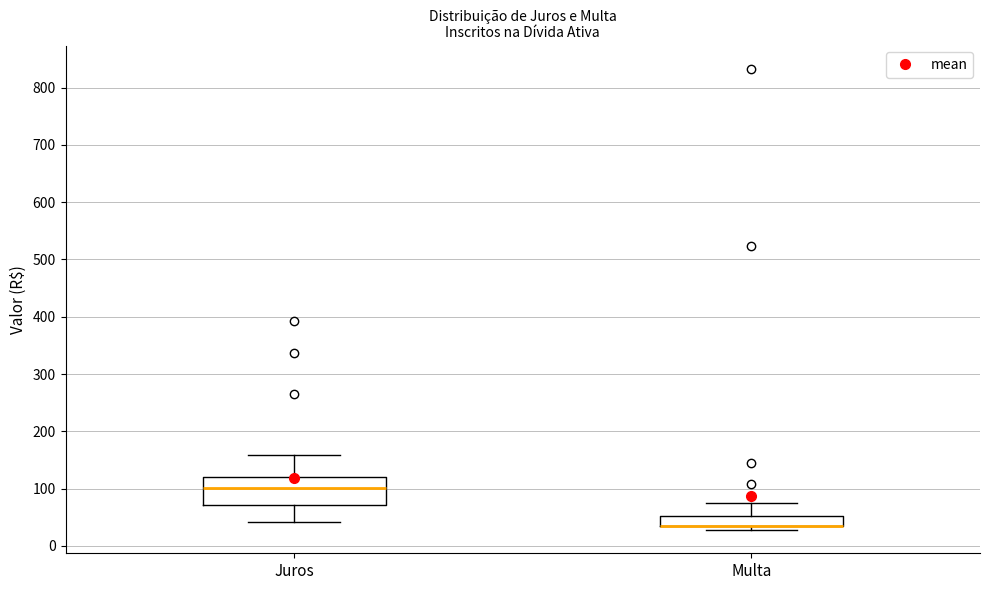

Reading left to right, transcribe this box plot: for each box, give where its median line is, the range the box spans, and where its two whiskers end, as read against the y-axis. The values are not printed on the chart, so give them approximately, as read against the axis.

Juros: median 100, box 70 to 120, whiskers 40 to 160
Multa: median 40 (drawn on the box's lower edge), box 30 to 50, whiskers 30 (just below the box's lower edge) to 70